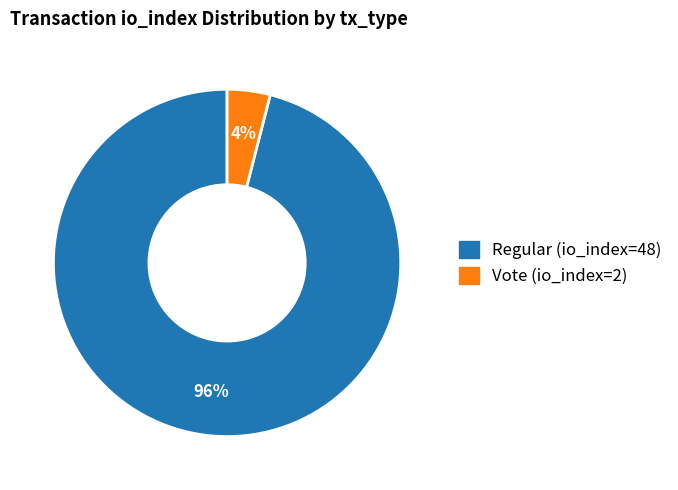

To the nearest percent, what is the combined percentage of Regular (io_index=48) and Vote (io_index=2)?

100%